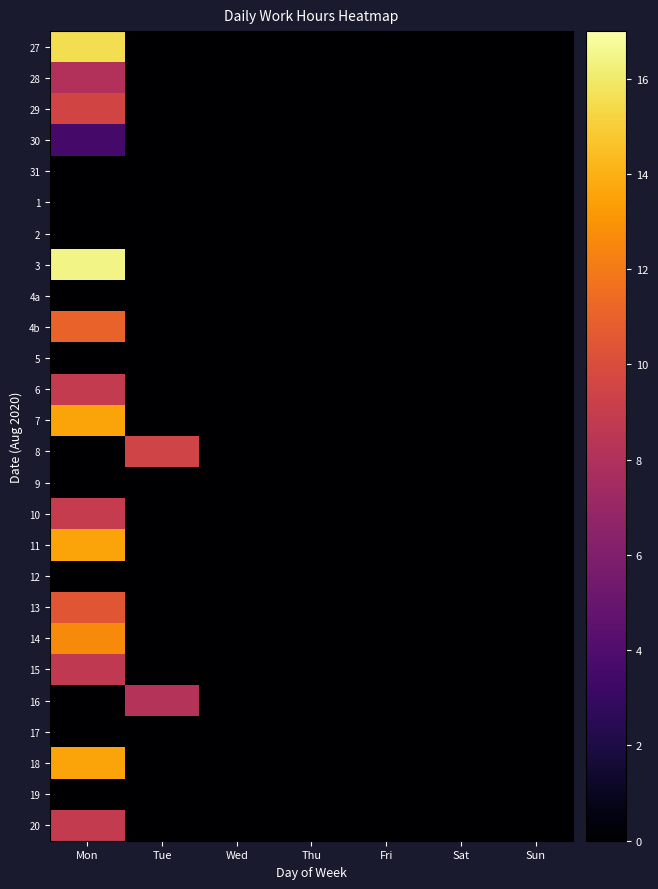

Reading left to right, extract all data points from this chart.

27: Mon=15.6	Tue=0.0	Wed=0.0	Thu=0.0	Fri=0.0	Sat=0.0	Sun=0.0
28: Mon=8.1	Tue=0.0	Wed=0.0	Thu=0.0	Fri=0.0	Sat=0.0	Sun=0.0
29: Mon=9.5	Tue=0.0	Wed=0.0	Thu=0.0	Fri=0.0	Sat=0.0	Sun=0.0
30: Mon=3.6	Tue=0.0	Wed=0.0	Thu=0.0	Fri=0.0	Sat=0.0	Sun=0.0
31: Mon=0.0	Tue=0.0	Wed=0.0	Thu=0.0	Fri=0.0	Sat=0.0	Sun=0.0
1: Mon=0.0	Tue=0.0	Wed=0.0	Thu=0.0	Fri=0.0	Sat=0.0	Sun=0.0
2: Mon=0.0	Tue=0.0	Wed=0.0	Thu=0.0	Fri=0.0	Sat=0.0	Sun=0.0
3: Mon=16.4	Tue=0.0	Wed=0.0	Thu=0.0	Fri=0.0	Sat=0.0	Sun=0.0
4a: Mon=0.0	Tue=0.0	Wed=0.0	Thu=0.0	Fri=0.0	Sat=0.0	Sun=0.0
4b: Mon=11.1	Tue=0.0	Wed=0.0	Thu=0.0	Fri=0.0	Sat=0.0	Sun=0.0
5: Mon=0.0	Tue=0.0	Wed=0.0	Thu=0.0	Fri=0.0	Sat=0.0	Sun=0.0
6: Mon=8.9	Tue=0.0	Wed=0.0	Thu=0.0	Fri=0.0	Sat=0.0	Sun=0.0
7: Mon=13.6	Tue=0.0	Wed=0.0	Thu=0.0	Fri=0.0	Sat=0.0	Sun=0.0
8: Mon=0.0	Tue=9.4	Wed=0.0	Thu=0.0	Fri=0.0	Sat=0.0	Sun=0.0
9: Mon=0.0	Tue=0.0	Wed=0.0	Thu=0.0	Fri=0.0	Sat=0.0	Sun=0.0
10: Mon=8.9	Tue=0.0	Wed=0.0	Thu=0.0	Fri=0.0	Sat=0.0	Sun=0.0
11: Mon=13.6	Tue=0.0	Wed=0.0	Thu=0.0	Fri=0.0	Sat=0.0	Sun=0.0
12: Mon=0.0	Tue=0.0	Wed=0.0	Thu=0.0	Fri=0.0	Sat=0.0	Sun=0.0
13: Mon=10.4	Tue=0.0	Wed=0.0	Thu=0.0	Fri=0.0	Sat=0.0	Sun=0.0
14: Mon=12.7	Tue=0.0	Wed=0.0	Thu=0.0	Fri=0.0	Sat=0.0	Sun=0.0
15: Mon=8.7	Tue=0.0	Wed=0.0	Thu=0.0	Fri=0.0	Sat=0.0	Sun=0.0
16: Mon=0.0	Tue=8.2	Wed=0.0	Thu=0.0	Fri=0.0	Sat=0.0	Sun=0.0
17: Mon=0.0	Tue=0.0	Wed=0.0	Thu=0.0	Fri=0.0	Sat=0.0	Sun=0.0
18: Mon=13.6	Tue=0.0	Wed=0.0	Thu=0.0	Fri=0.0	Sat=0.0	Sun=0.0
19: Mon=0.0	Tue=0.0	Wed=0.0	Thu=0.0	Fri=0.0	Sat=0.0	Sun=0.0
20: Mon=8.8	Tue=0.0	Wed=0.0	Thu=0.0	Fri=0.0	Sat=0.0	Sun=0.0